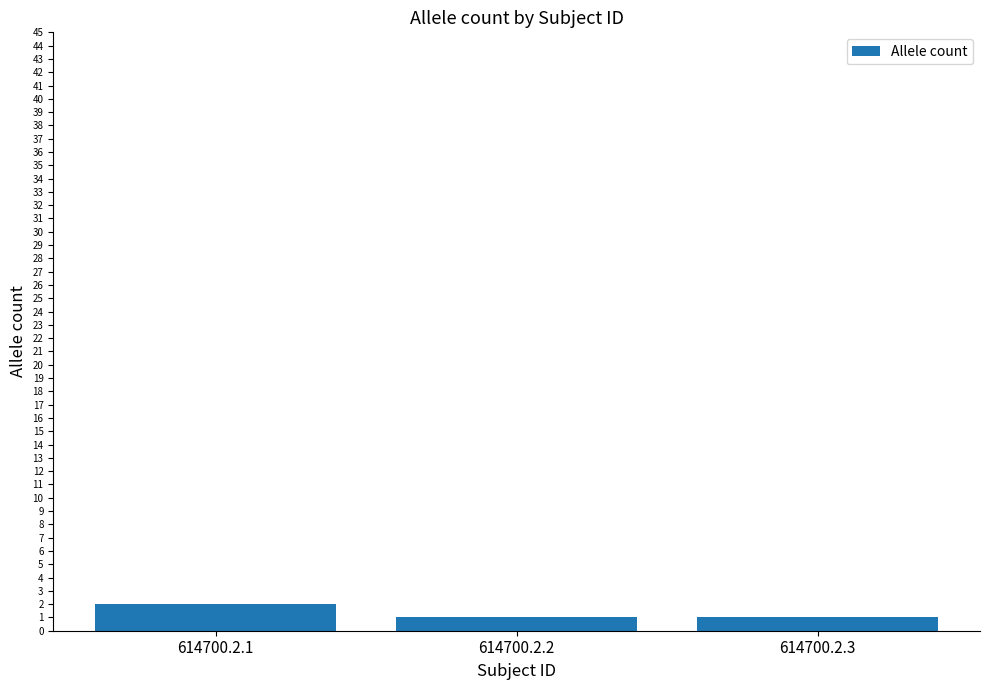

Which has a higher value, 614700.2.1 or 614700.2.3?

614700.2.1